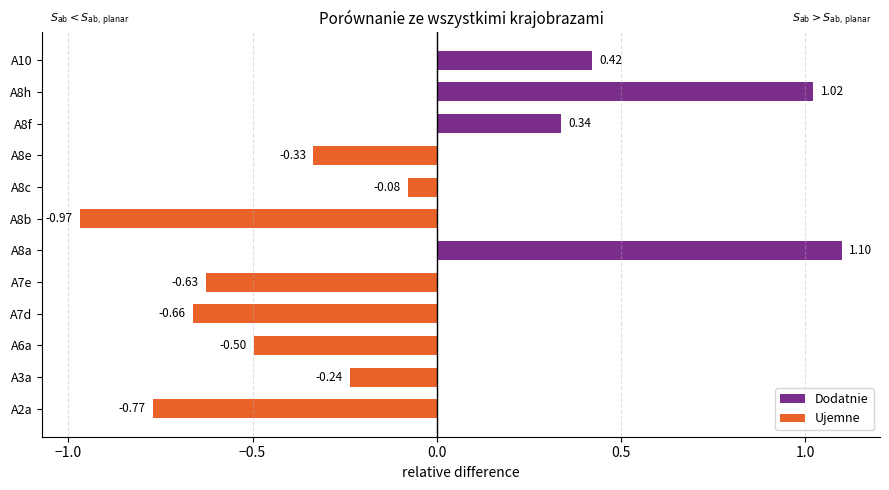

What are all the series names shown in the legend?

Dodatnie, Ujemne